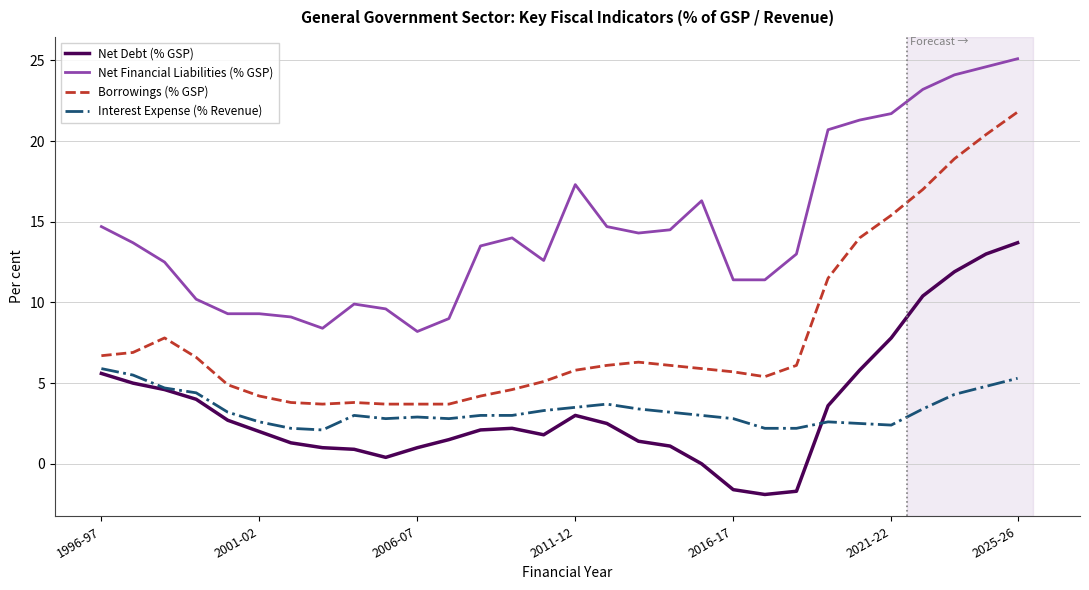

What is the lowest value of the Borrowings (% GSP) series?

3.7